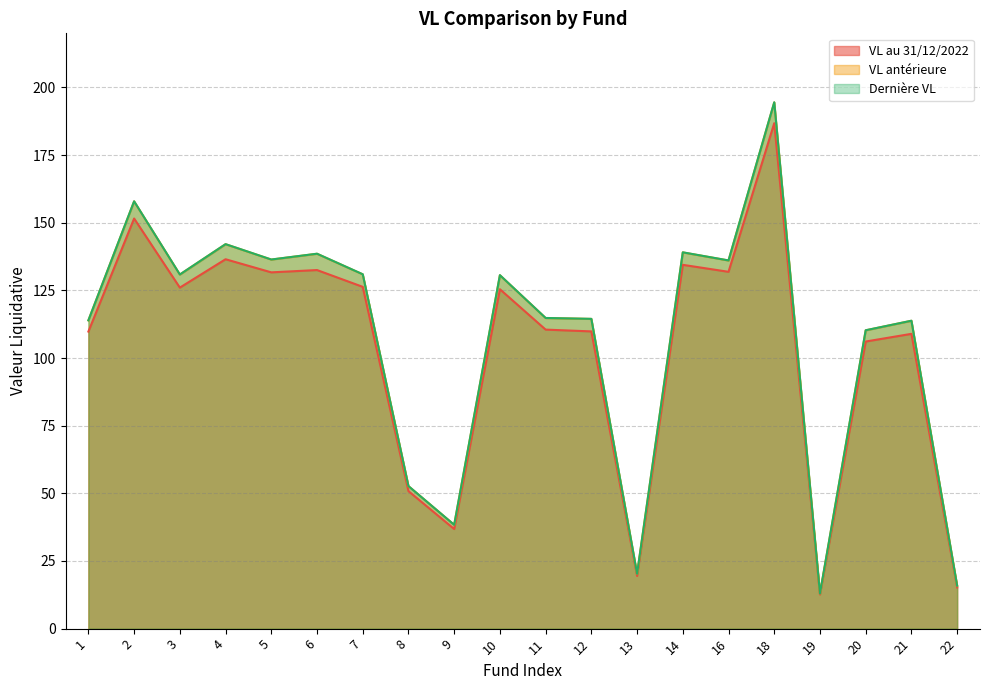

How many lines are shown in the chart?

3